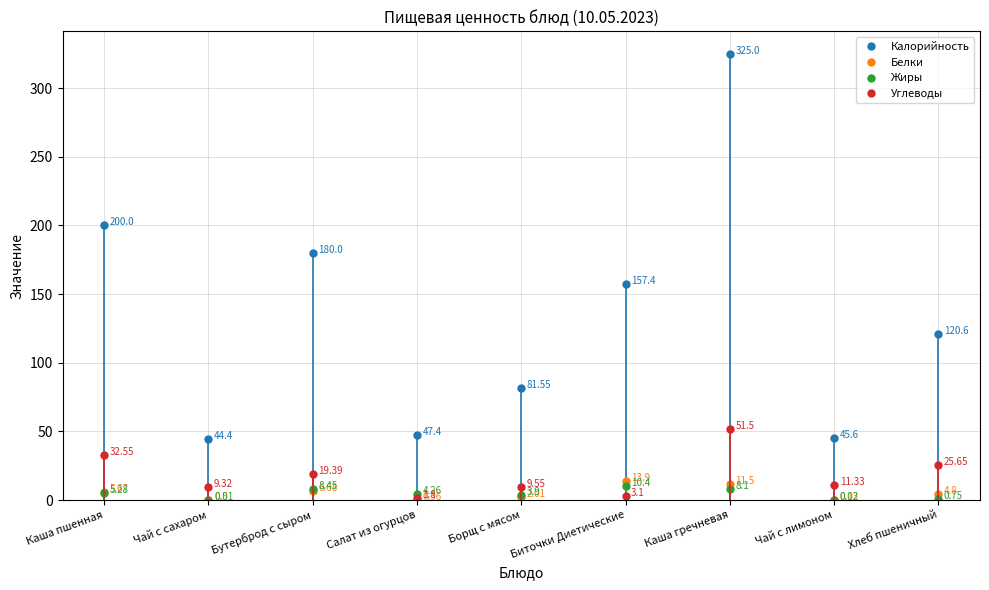

At which category does Белки reach its first local valley?

Чай с сахаром